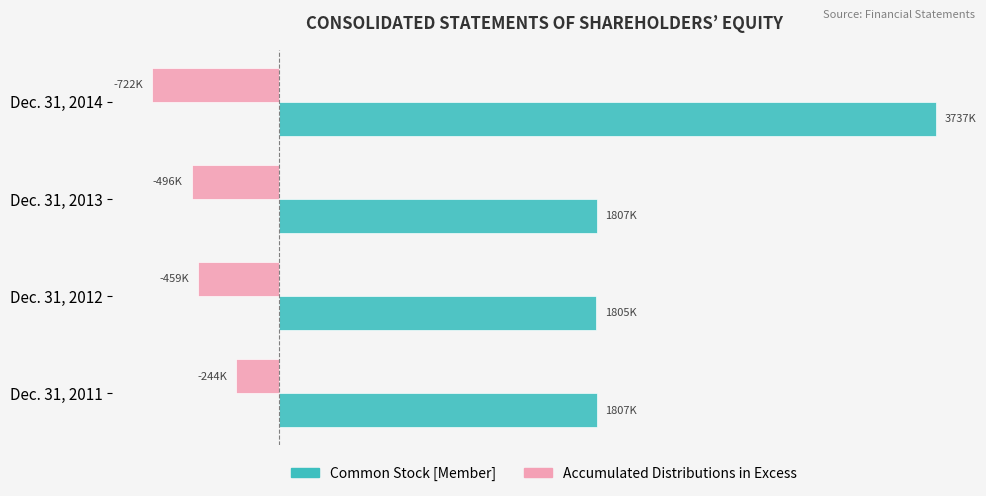

Rank the categories by Common Stock [Member] value from lowest to highest.

Dec. 31, 2012, Dec. 31, 2011, Dec. 31, 2013, Dec. 31, 2014